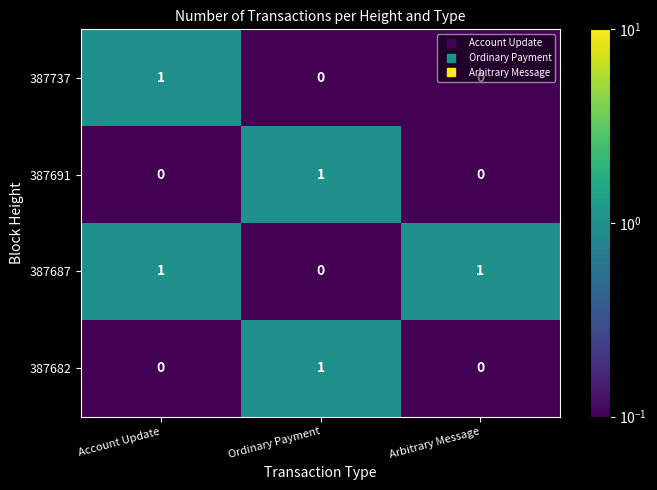

How many series are shown in this chart?

4